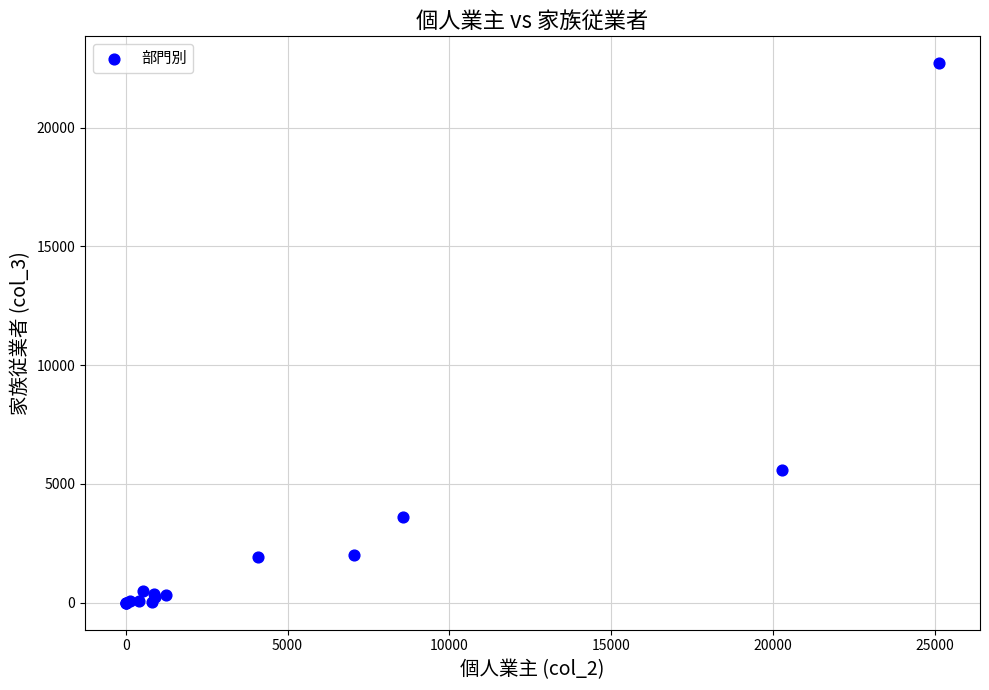

What Y value in the scatter plot is closest to 11356?

5591